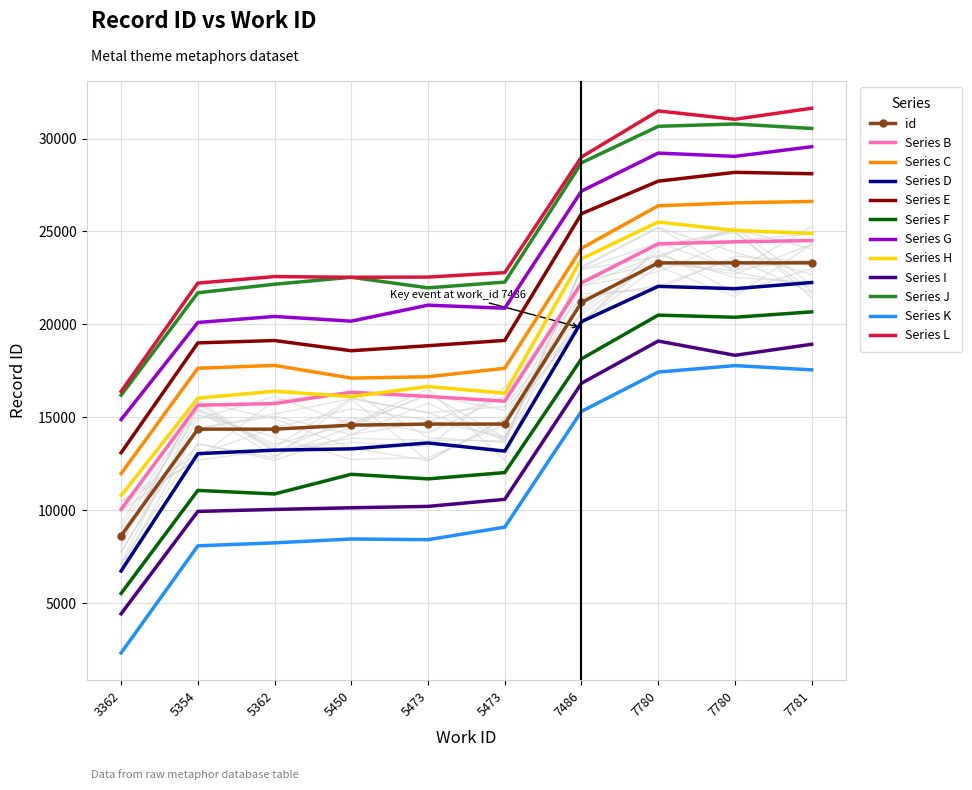

What is the change in value from 5450 to 5473?

+57